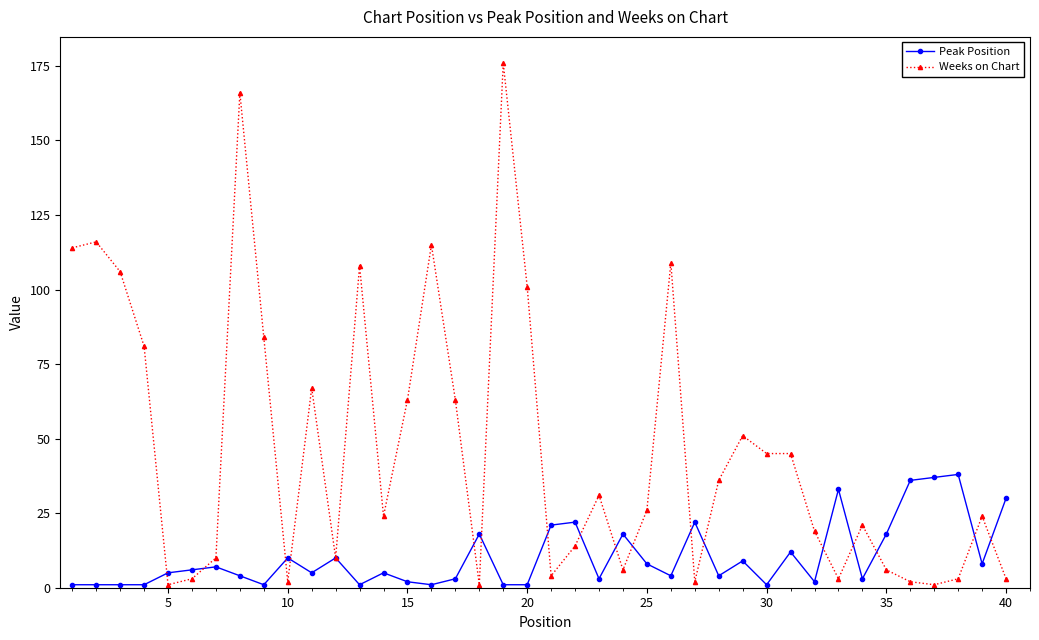

How many data points does each series have?

40